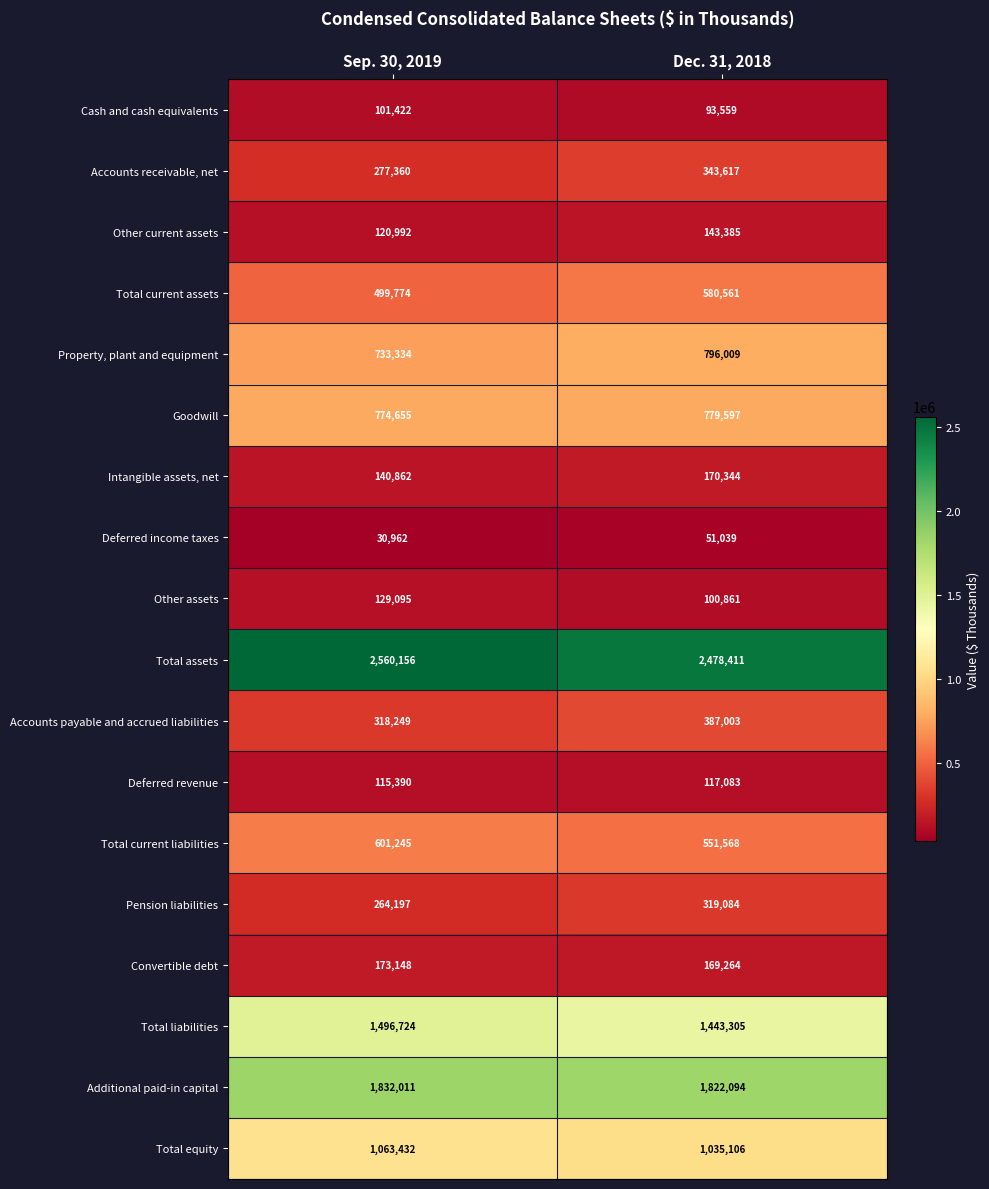

At which label is Other current assets closest to 132188?

Sep. 30, 2019